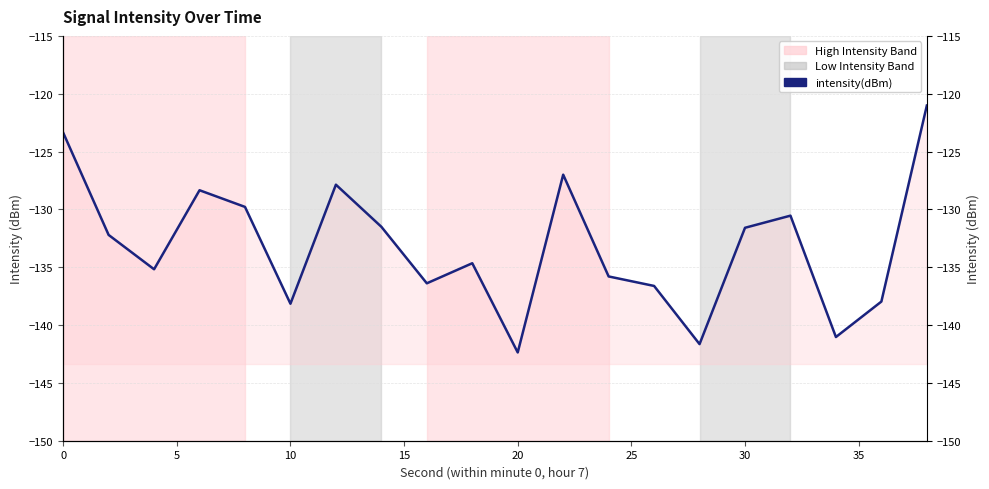

What is the smallest value displayed?

-142.4